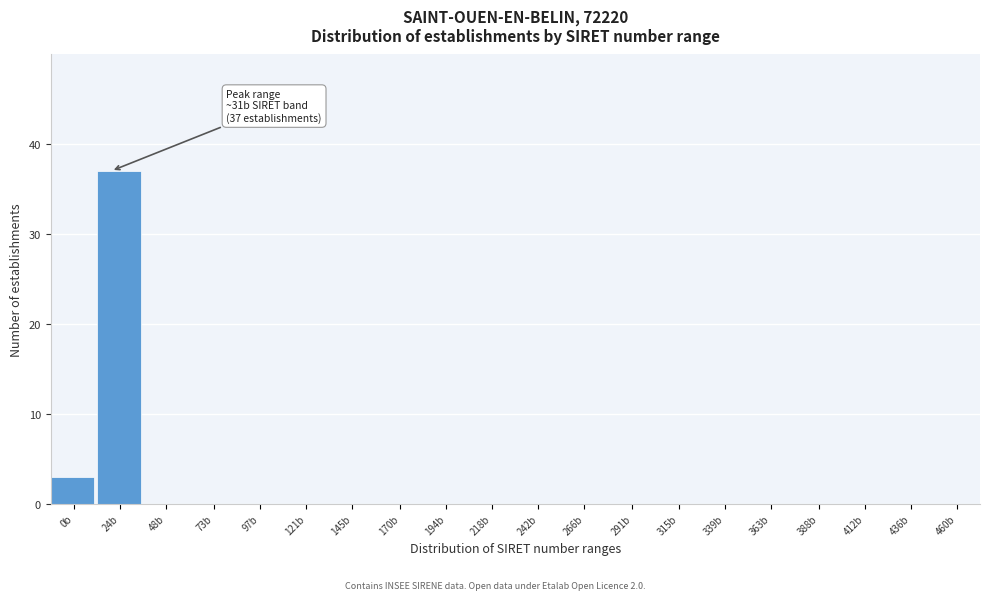

Reading left to right, extract all data points from this chart.

0b=3	24b=37	48b=0	73b=0	97b=0	121b=0	145b=0	170b=0	194b=0	218b=0	242b=0	266b=0	291b=0	315b=0	339b=0	363b=0	388b=0	412b=0	436b=0	460b=0